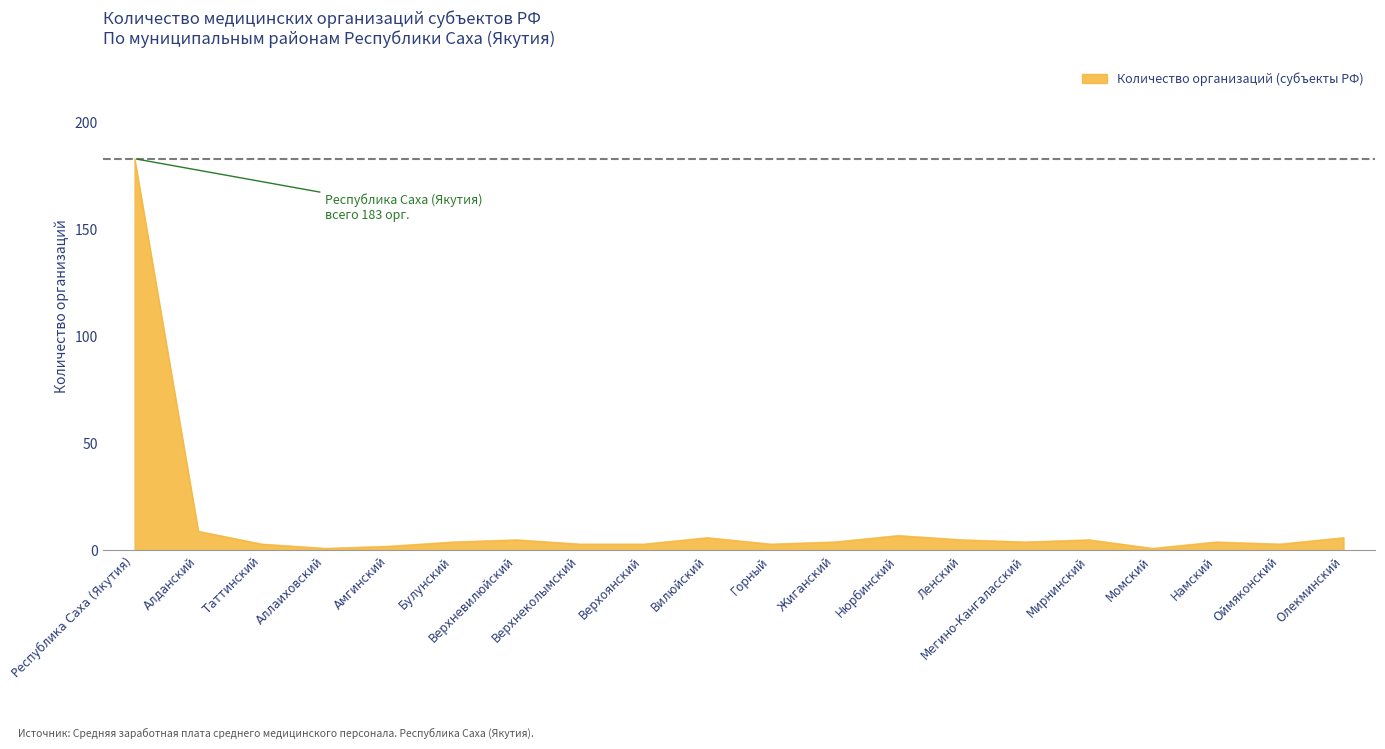

What is the greatest value displayed?

183